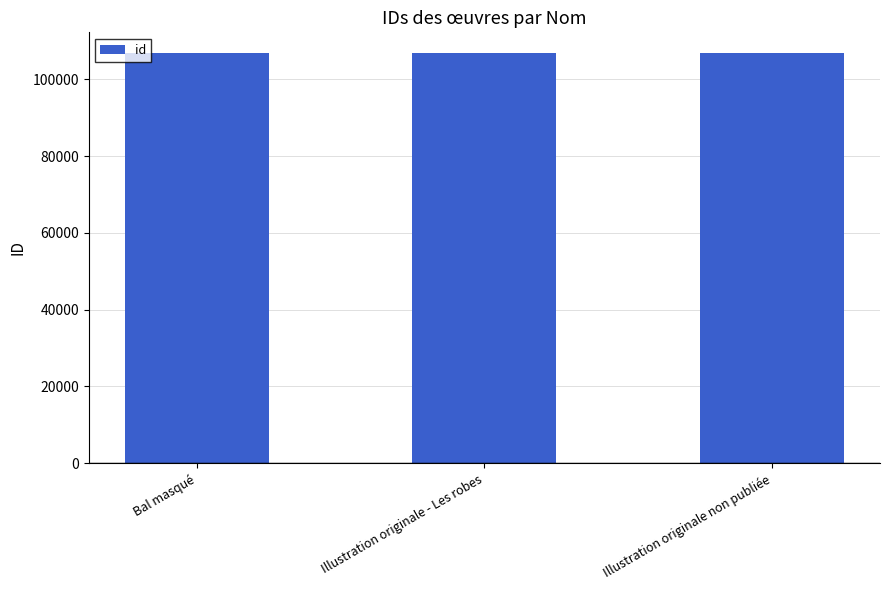

What is the ratio of the value at Bal masqué to the value at Illustration originale non publiée?

1.0